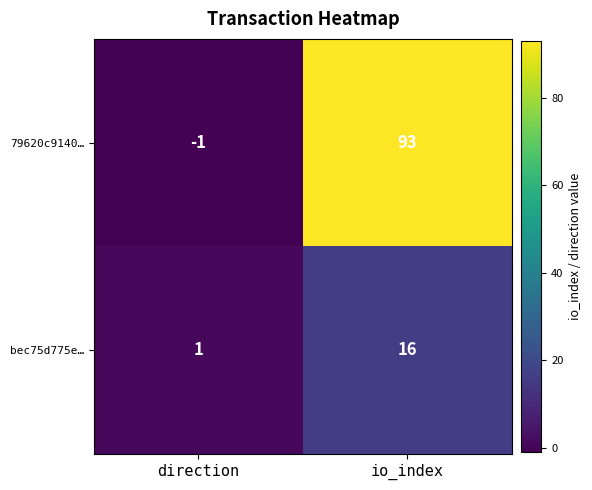

At which label is bec75d775e… closest to 8?

direction